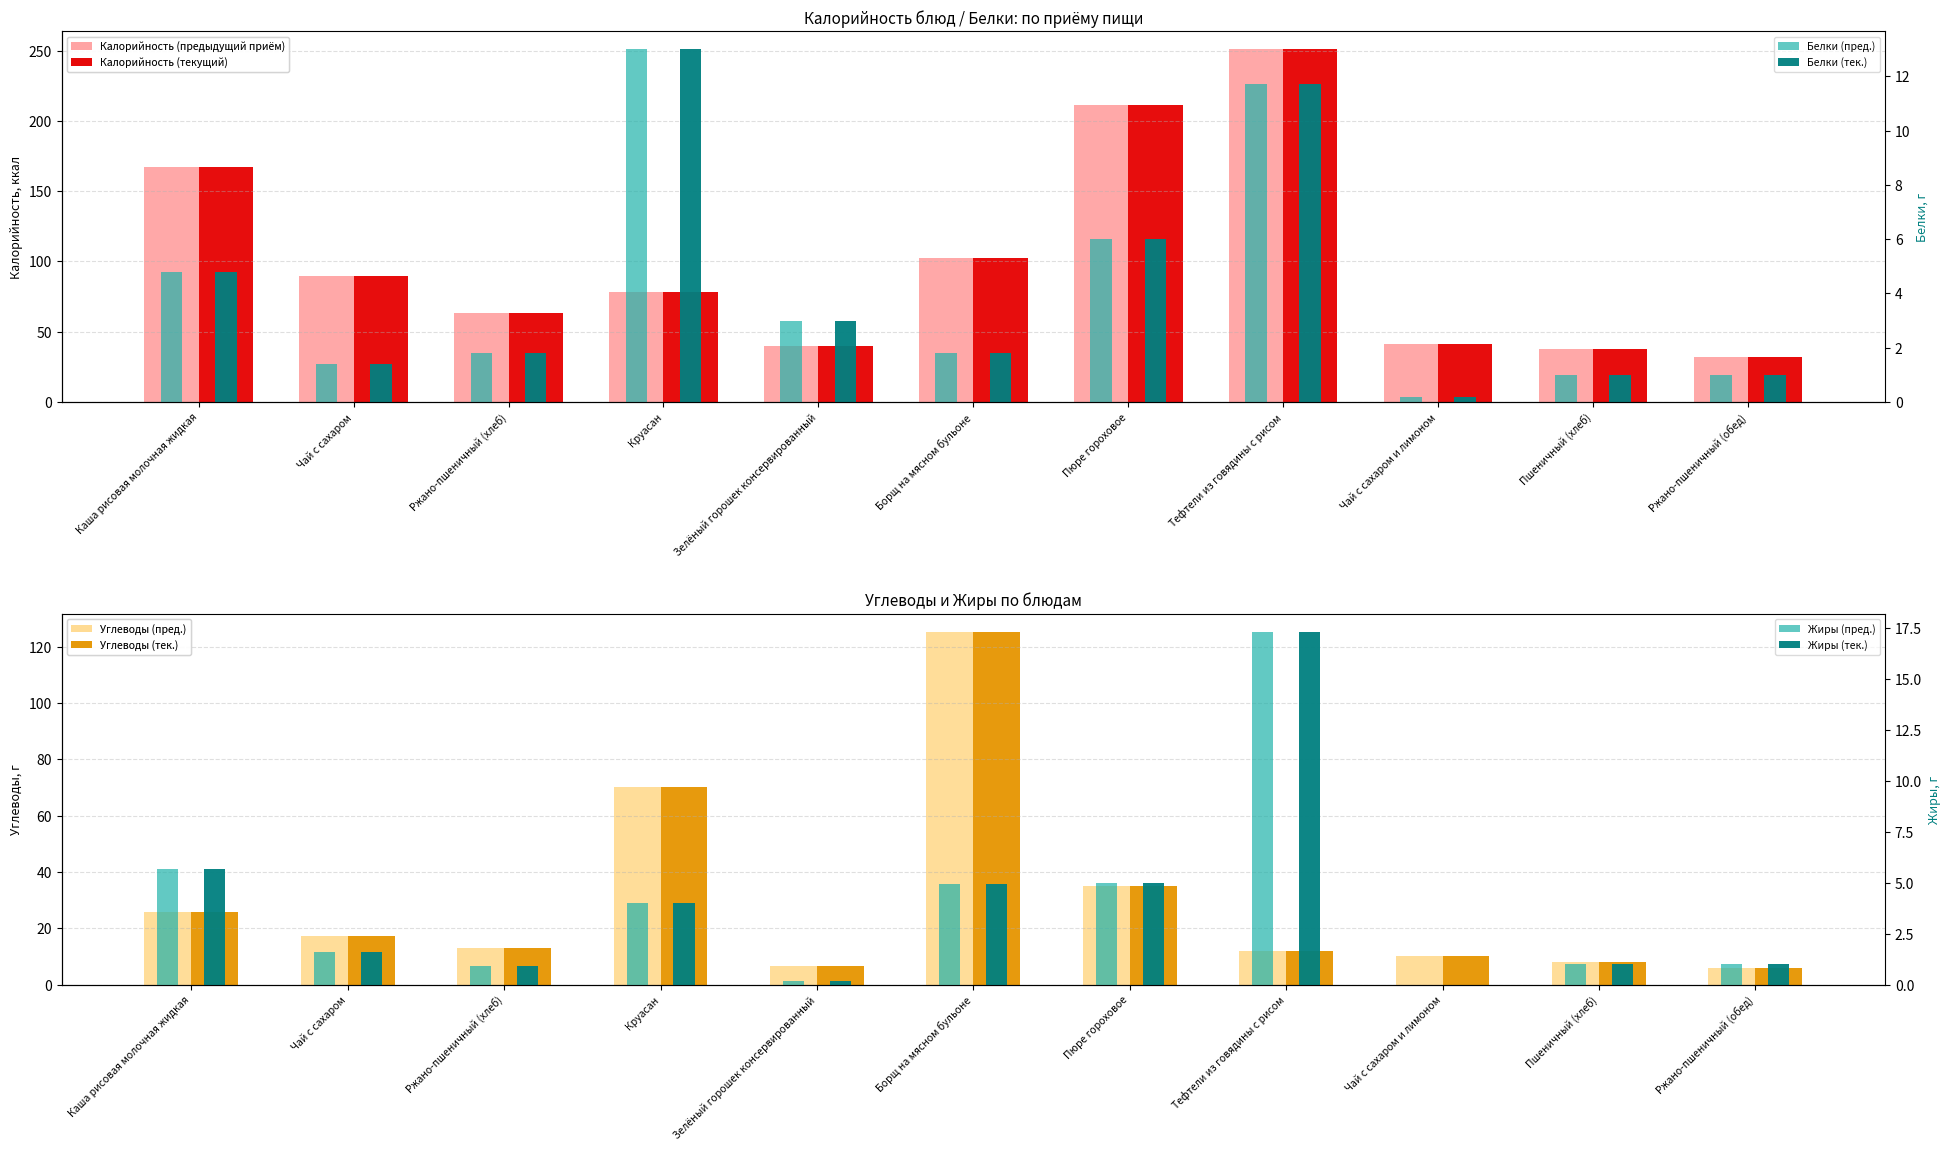

How many data points in Жиры are above 1?

6